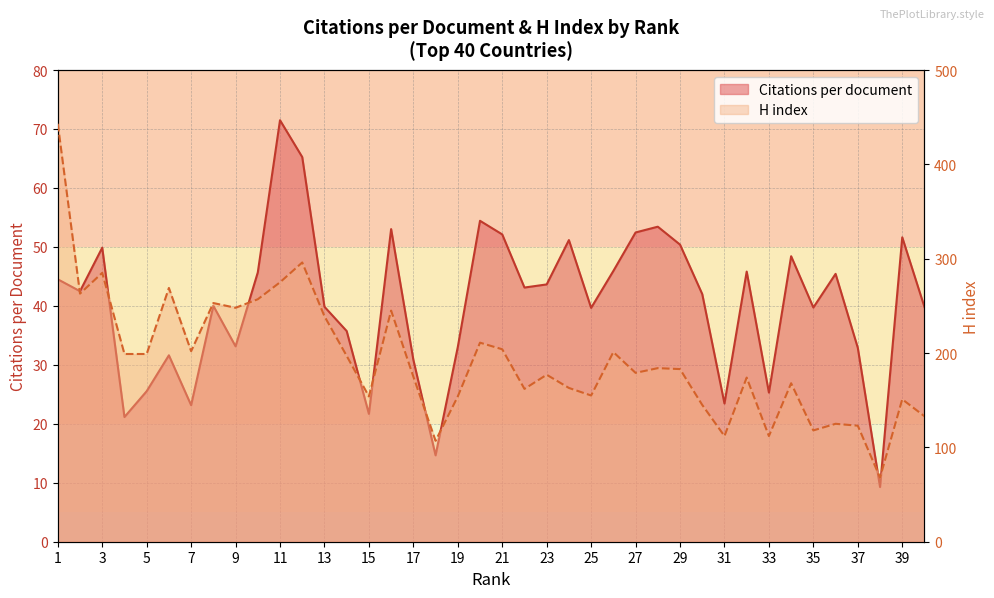

In Citations per document, how many points are higher than both neighbors (excluding endpoints)?

12